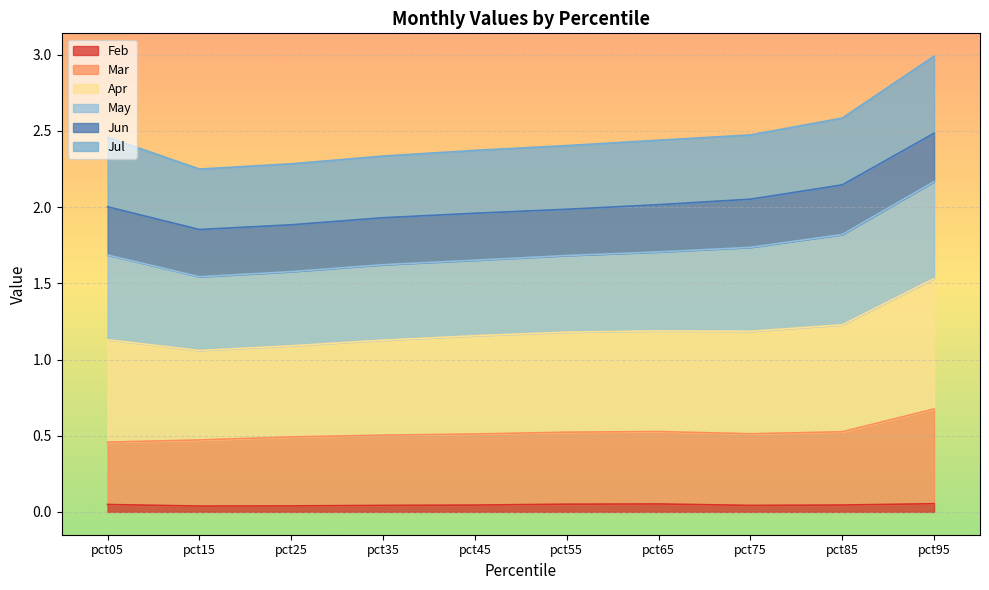

At which category is the sum across all series the highest?

pct95